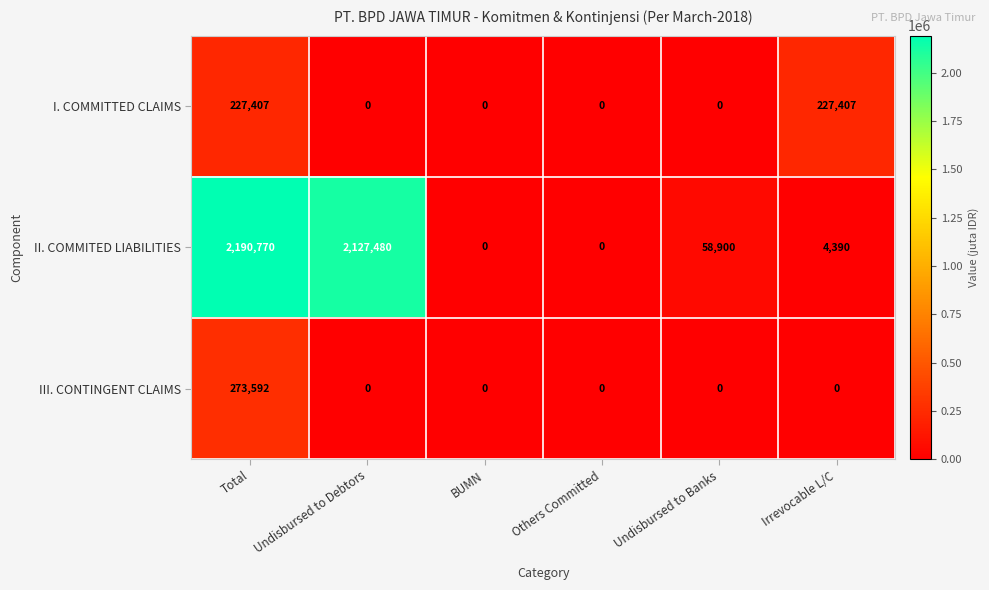

At which category does the chart reach its peak across all series?

Total